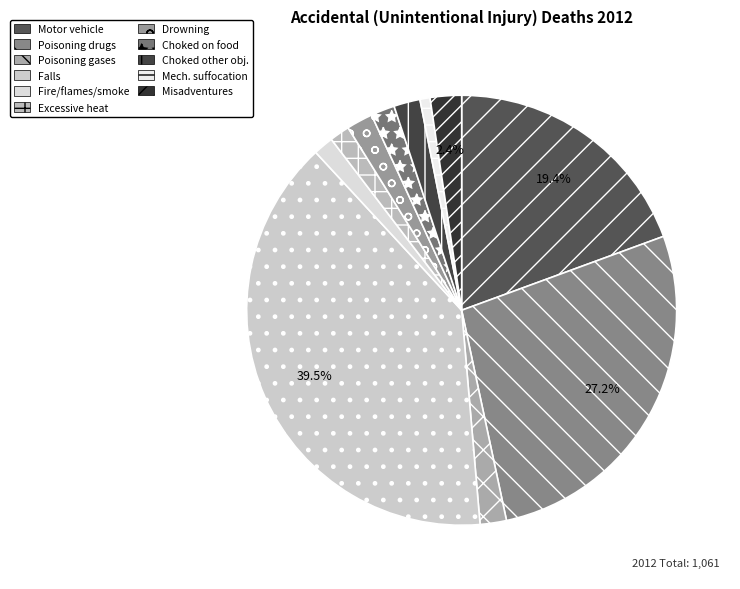

To the nearest percent, what is the average slice percentage?

9%